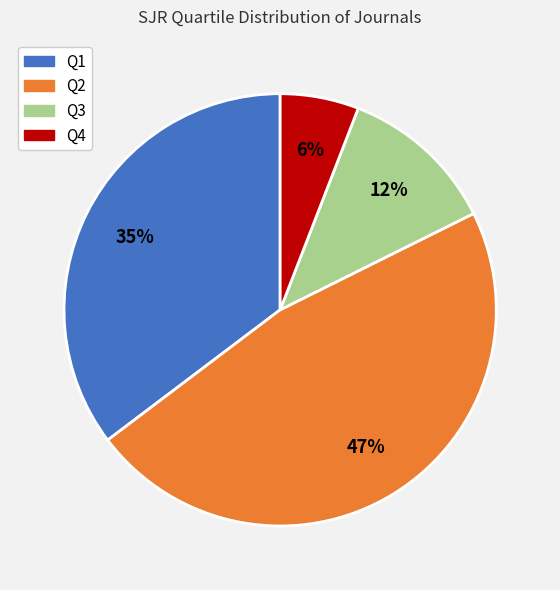

Is there a majority slice in this chart?

No